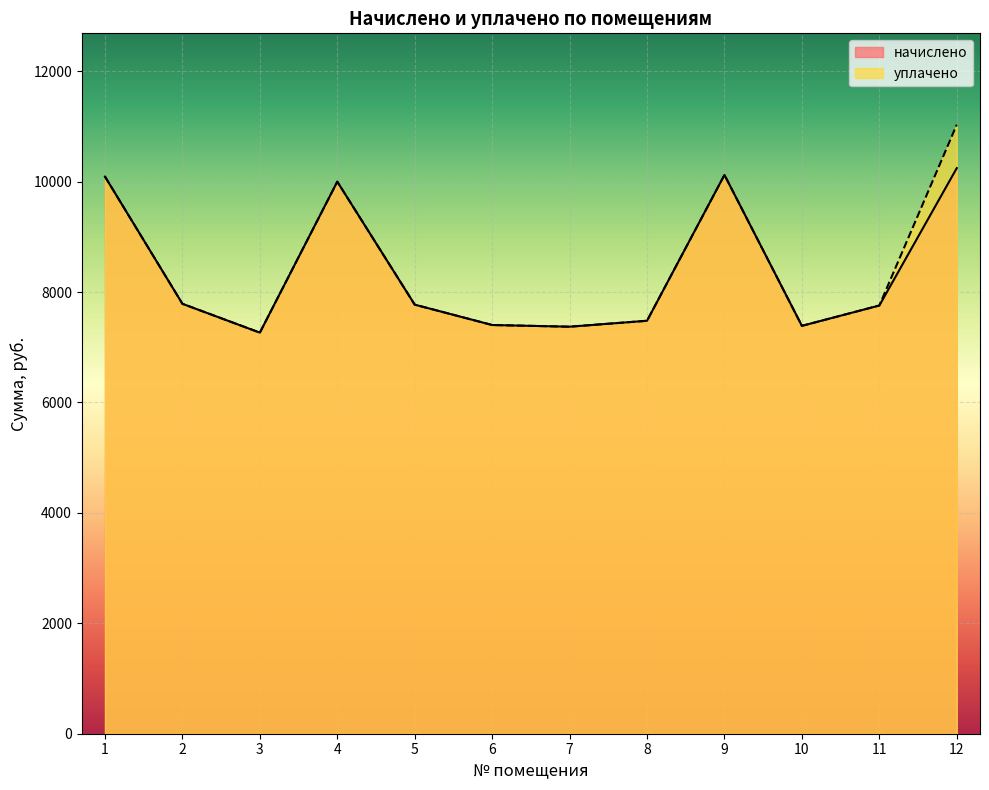

Which series changed the most between 4 and 11?

начислено